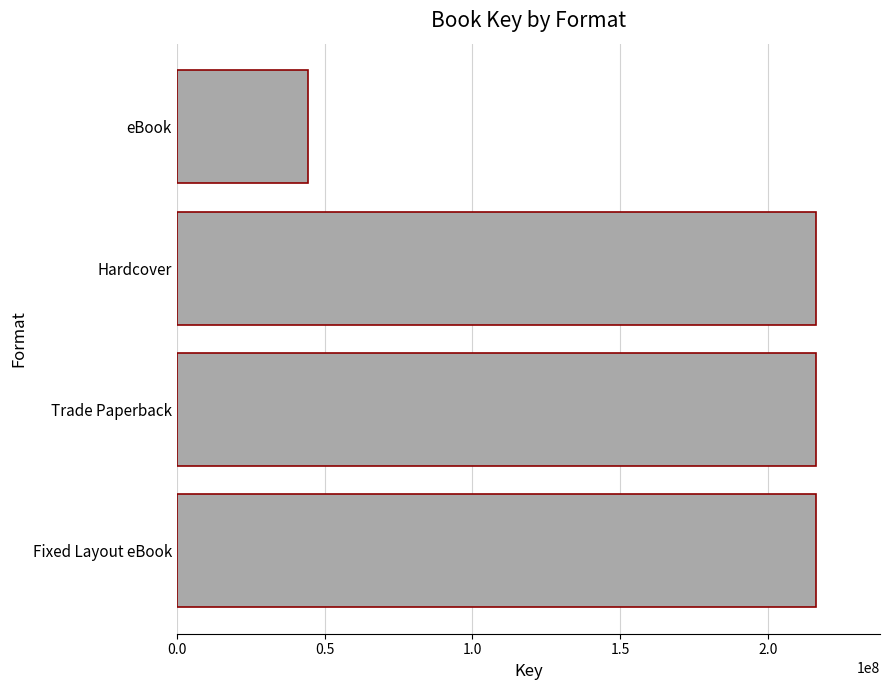

What is the approximate value at eBook, to the nearest 100?

44264200